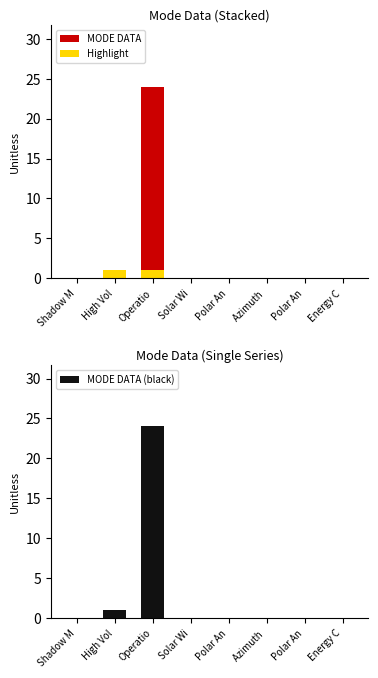

Reading left to right, transcribe all the data shown in this chart.

MODE DATA: 0	1	24	0	0	0	0	0
Highlight: 0	1	1	0	0	0	0	0
MODE DATA (black): 0	1	24	0	0	0	0	0